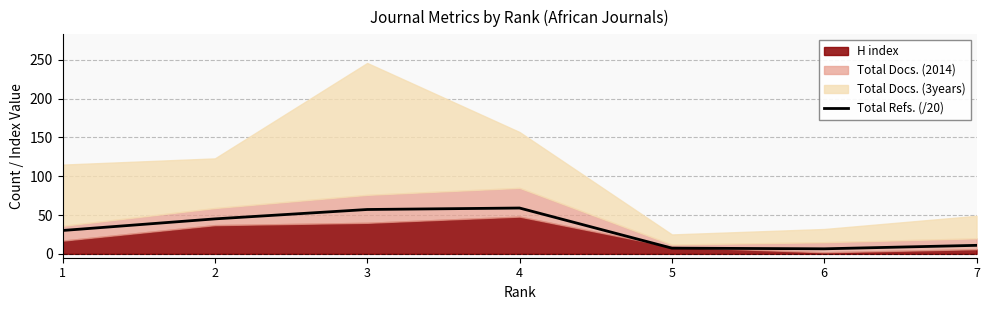

The chart shows a value of 14.2 at 1. True or false?

False